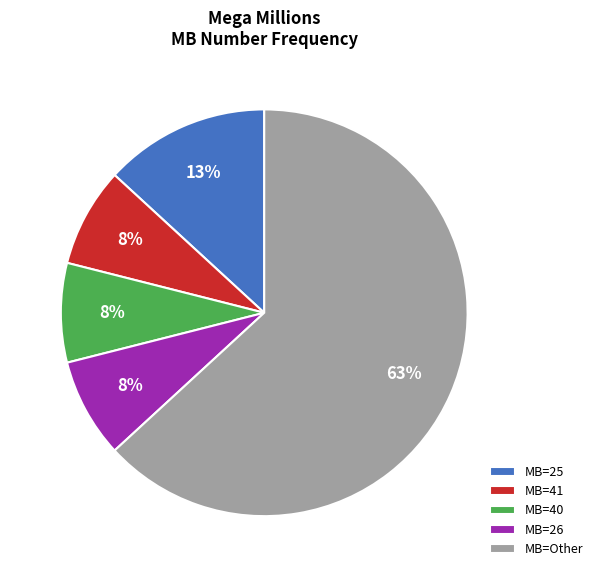

Between MB=40 and MB=25, which is larger?

MB=25